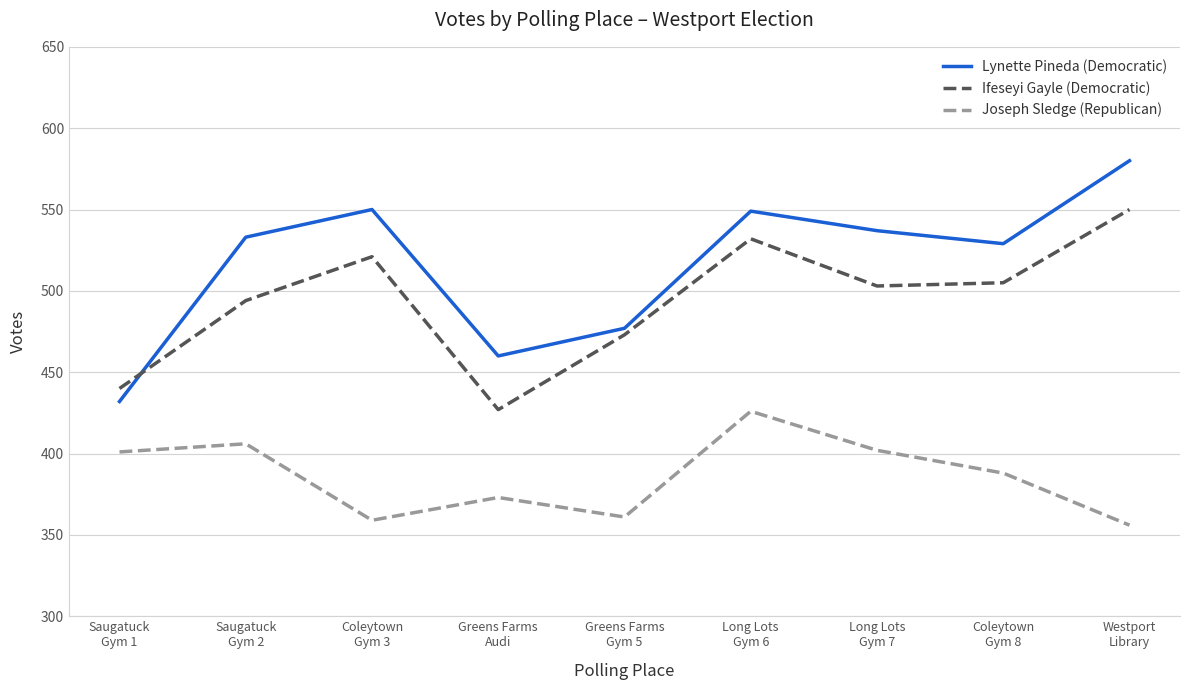

Which series has the largest total across all categories?

Lynette Pineda (Democratic)